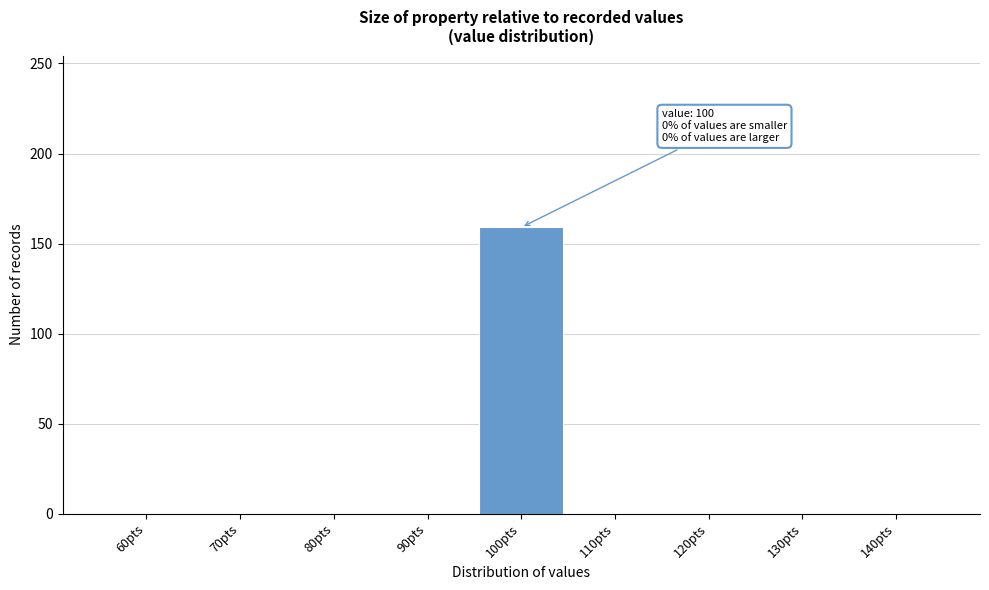

Which range on the x-axis has the tallest bar?

95 to 105